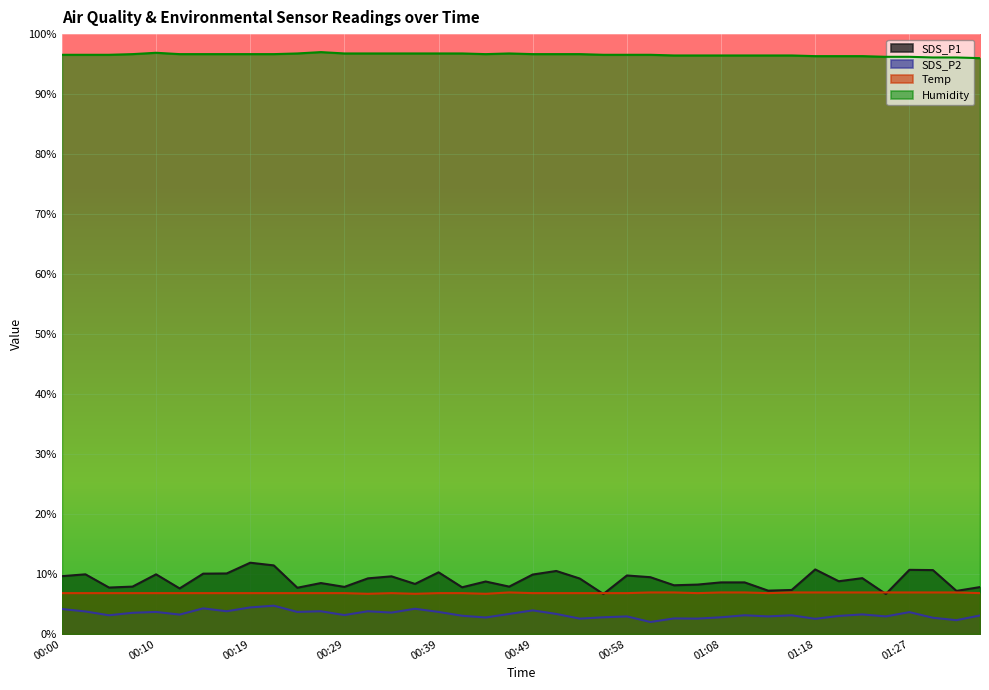

What is the greatest value displayed?

97.0